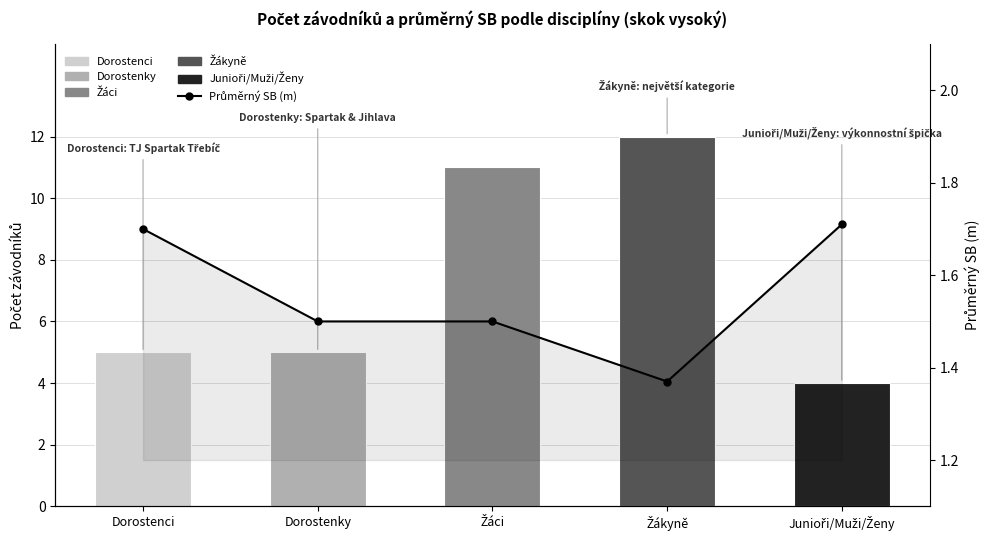

What is the approximate value at Dorostenci?

1.7